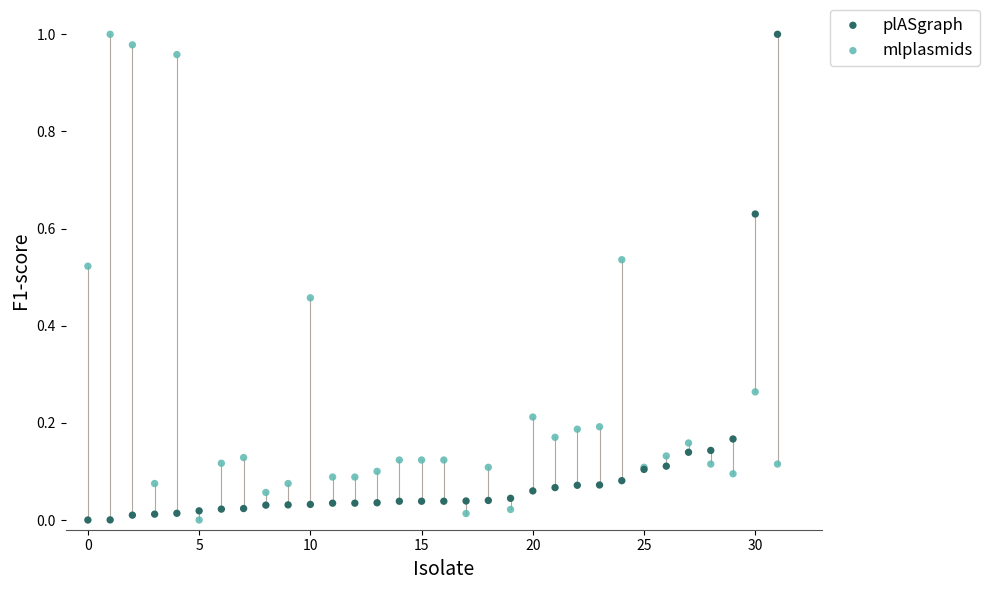

What are all the series names shown in the legend?

plASgraph, mlplasmids